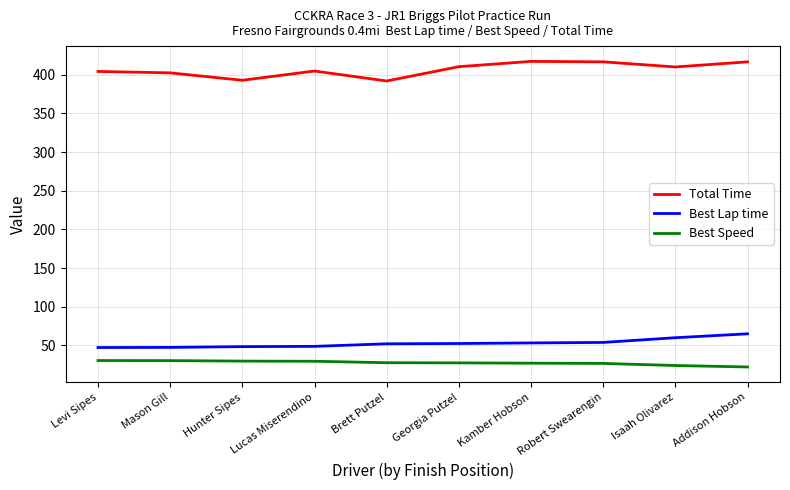

How many lines are shown in the chart?

3